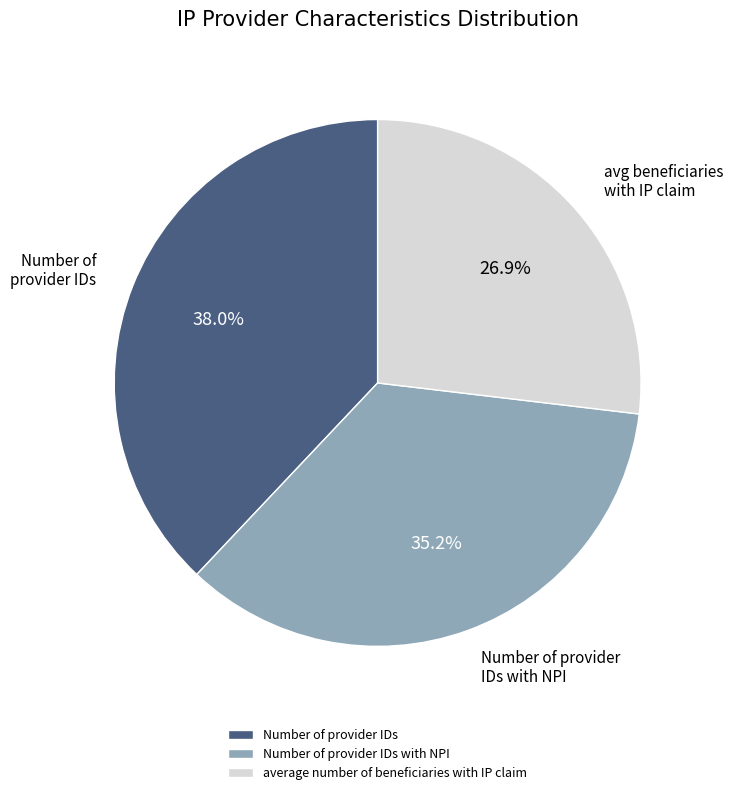

Which has a higher value, Number of provider IDs or Number of provider IDs with NPI?

Number of provider IDs